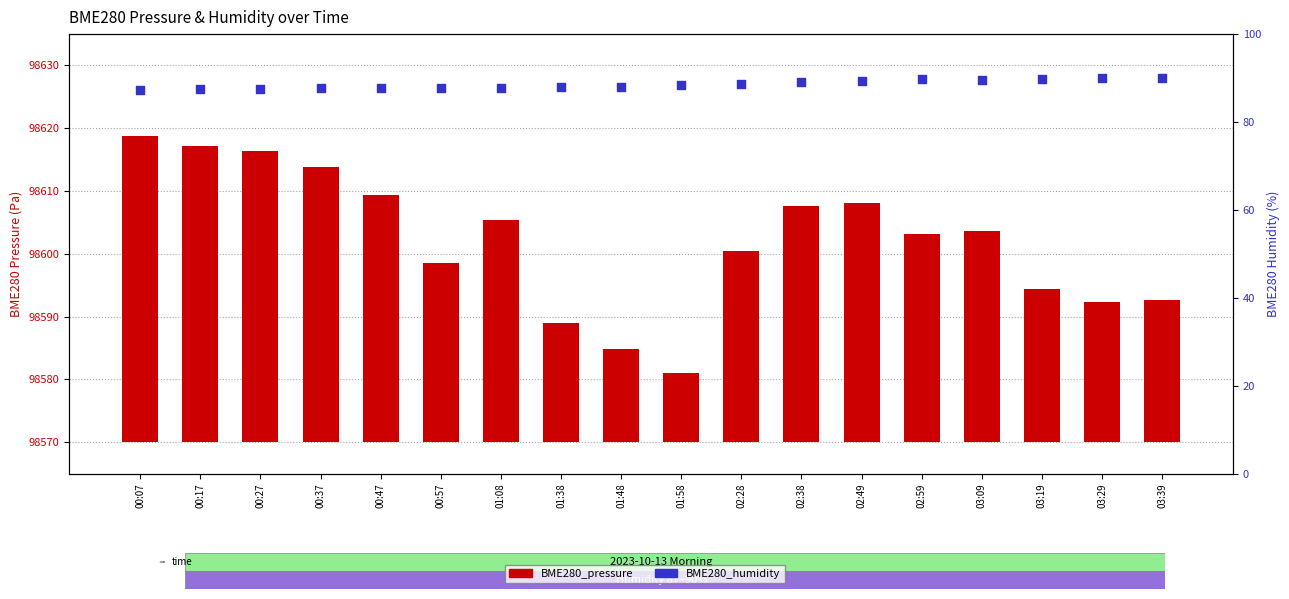

Is the value of BME280_pressure at 02:38 greater than the value of BME280_humidity at 02:38?

No